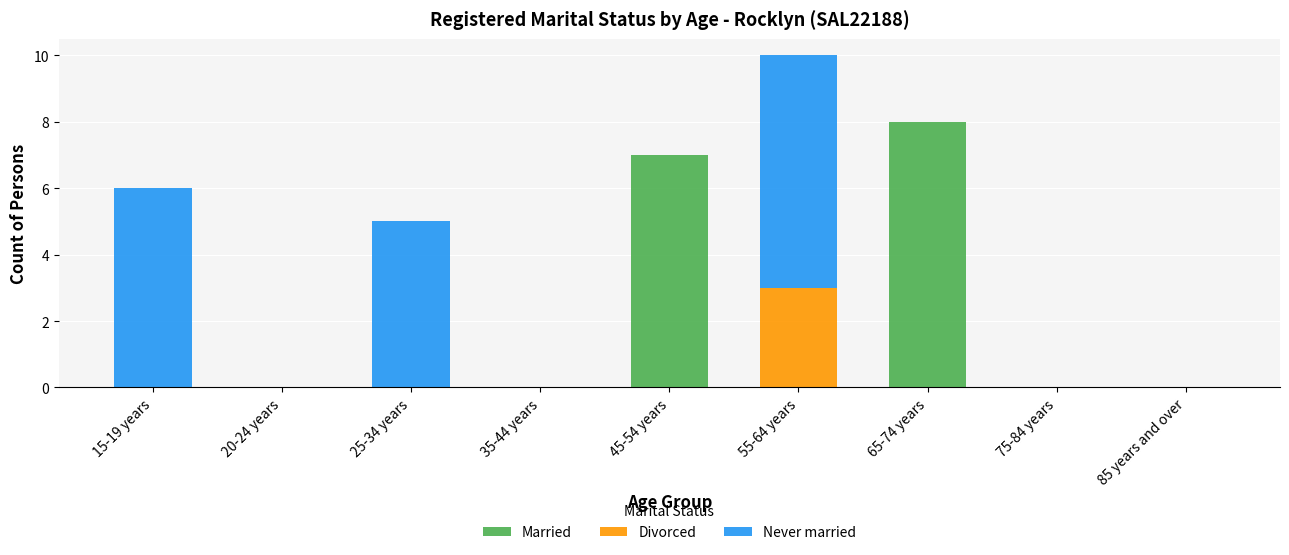

Is it true that Married equals -3 at 15-19 years?

False